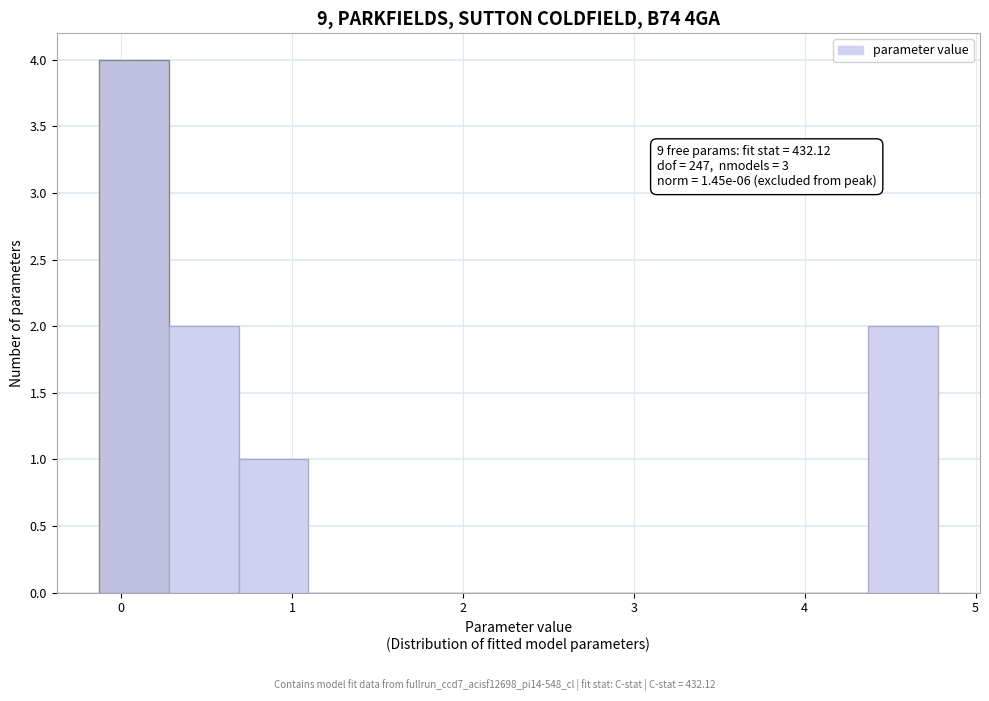

Which range on the x-axis has the tallest bar?

-0.1 to 0.3